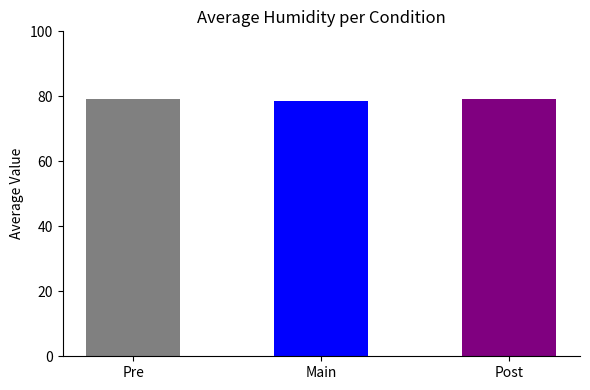

How many values exceed 79?

2